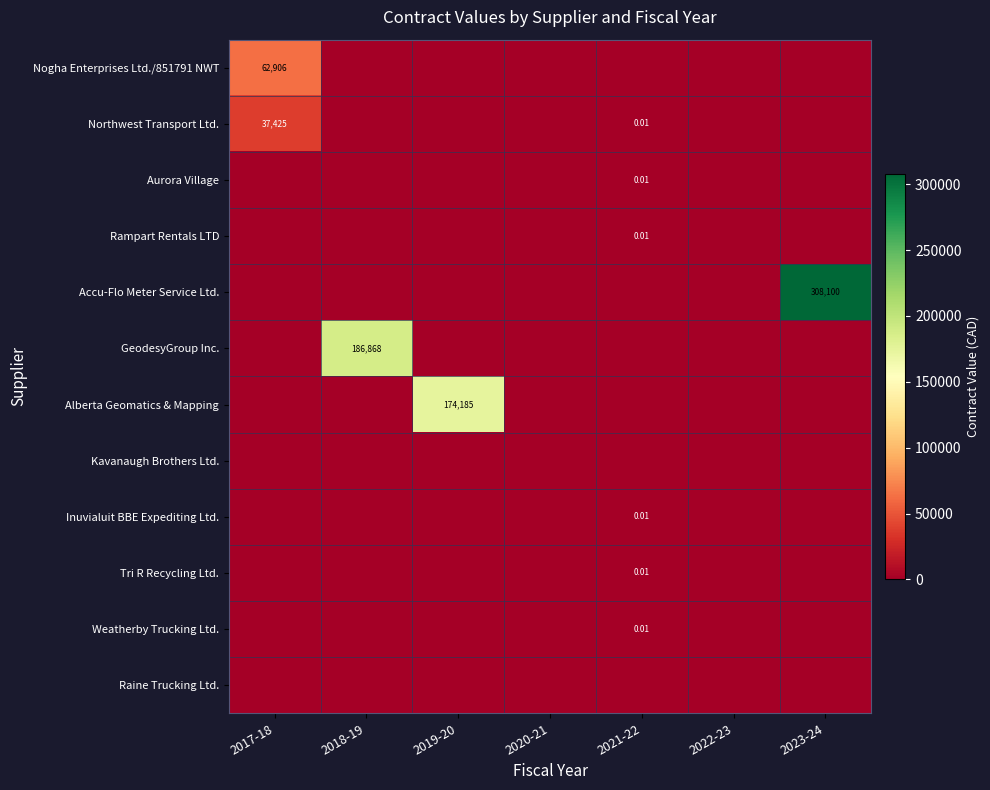

How many data points does each series have?

7